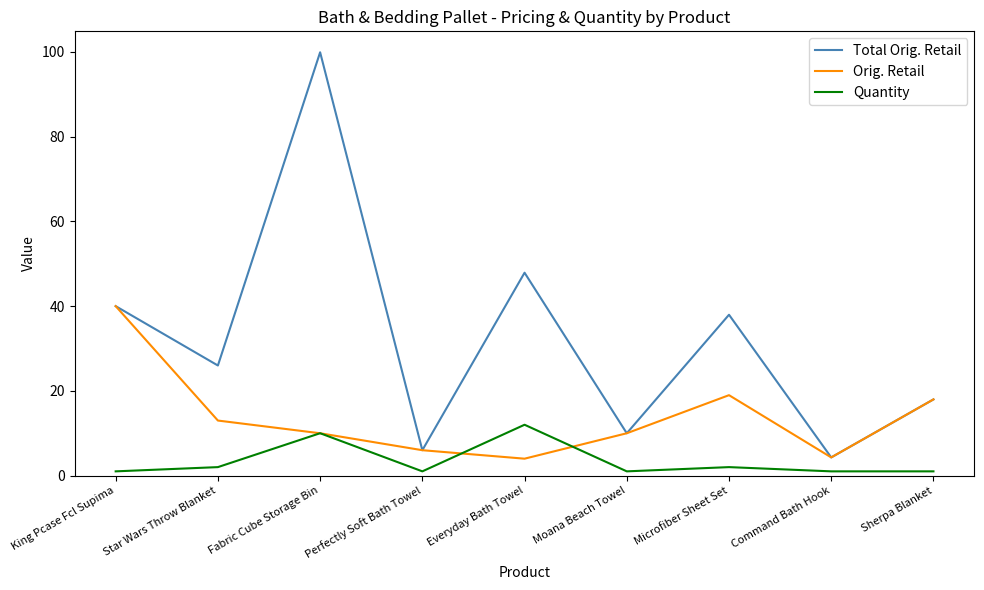

Where is the first local minimum for Orig. Retail?

Everyday Bath Towel